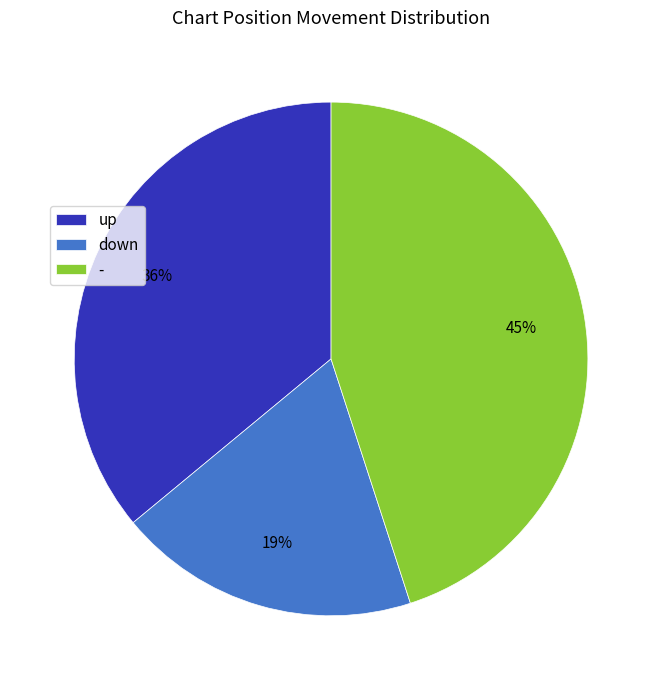

Rank the categories by value from highest to lowest.

-, up, down